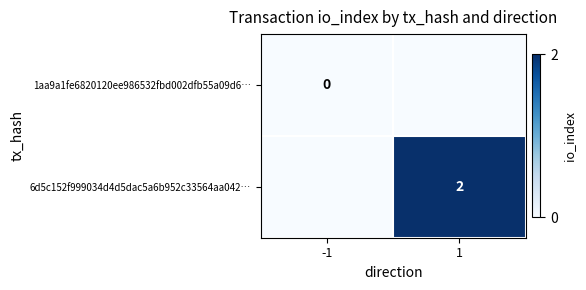

What is the difference between the highest and lowest values at 1?

2